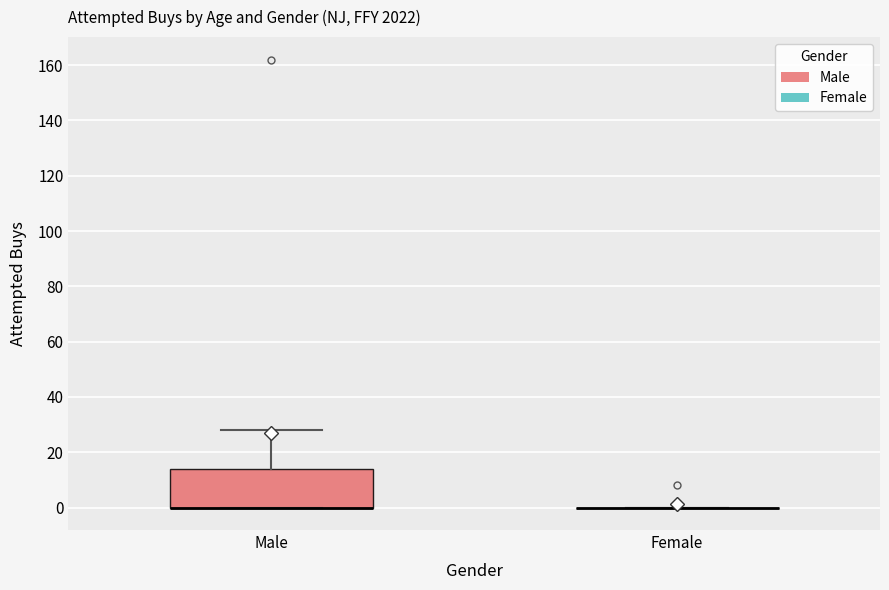

Reading left to right, transcribe this box plot: for each box, give where its median line is, the range the box spans, and where its two whiskers end, as read against the y-axis. The values are not printed on the chart, so give them approximately, as read against the axis.

Male: median 0 (drawn on the box's lower edge), box 0 to 14, whiskers 0 to 28
Female: box collapsed to a line at 0, whiskers 0 to 0